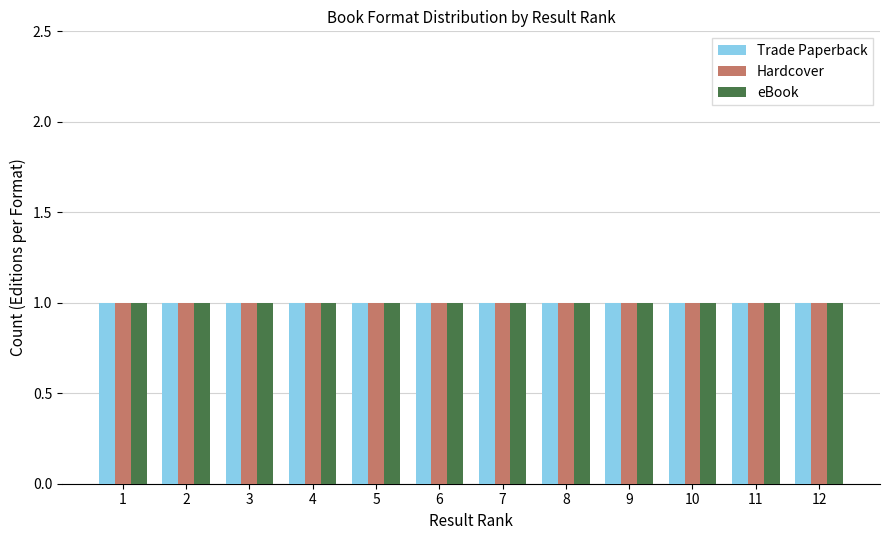

Count the number of data series in this chart.

3